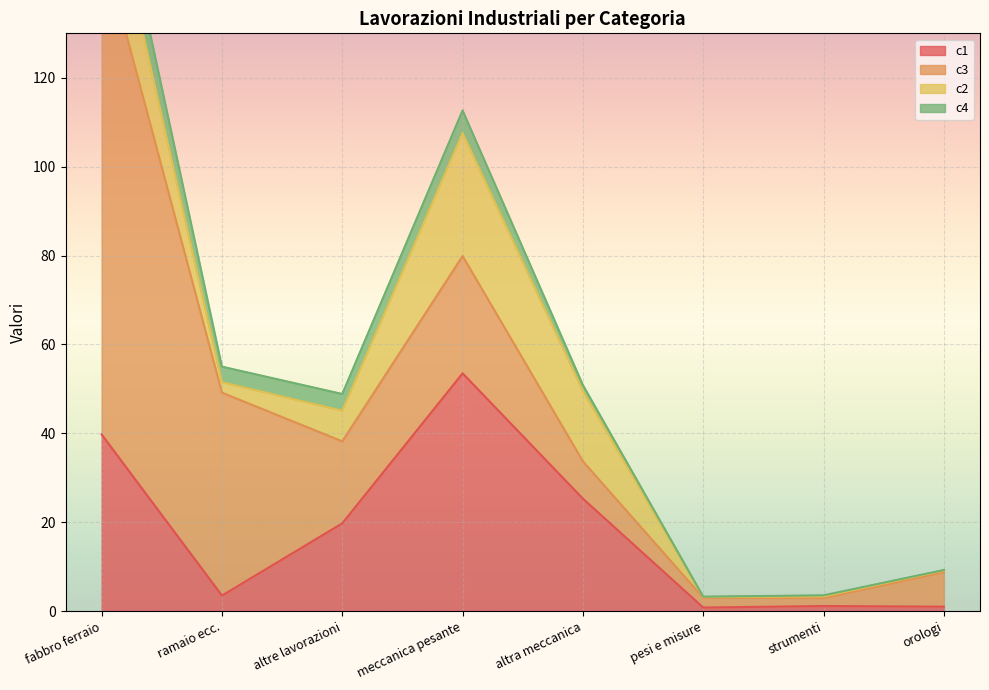

How many interior local valleys does the c4 series have?

2